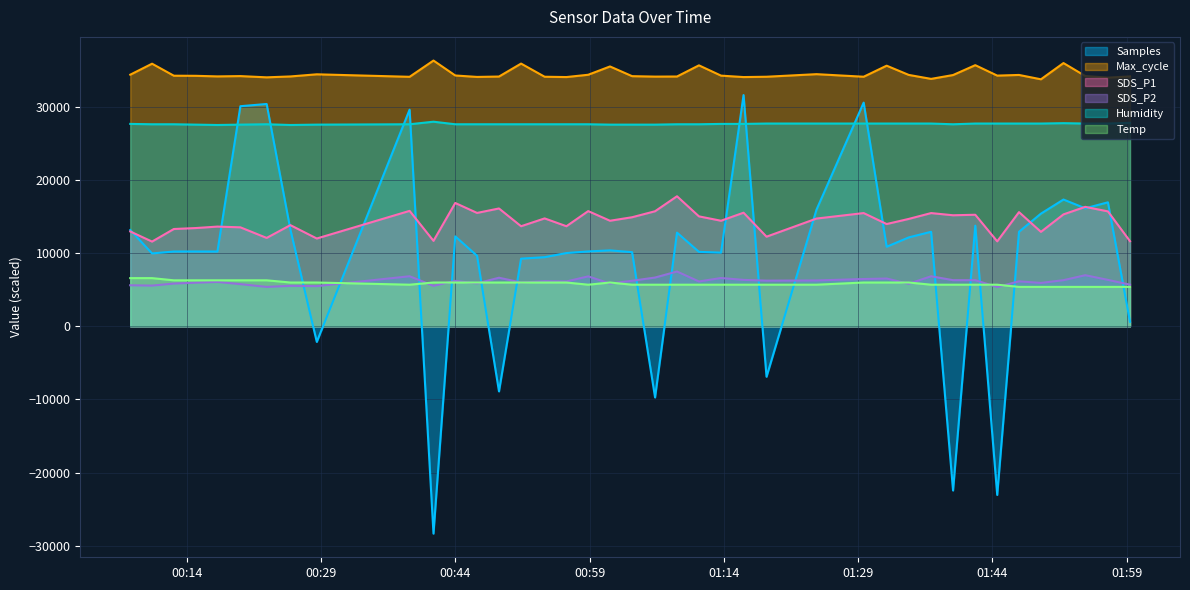

True or false: Temp and SDS_P1 cross at least once.

False